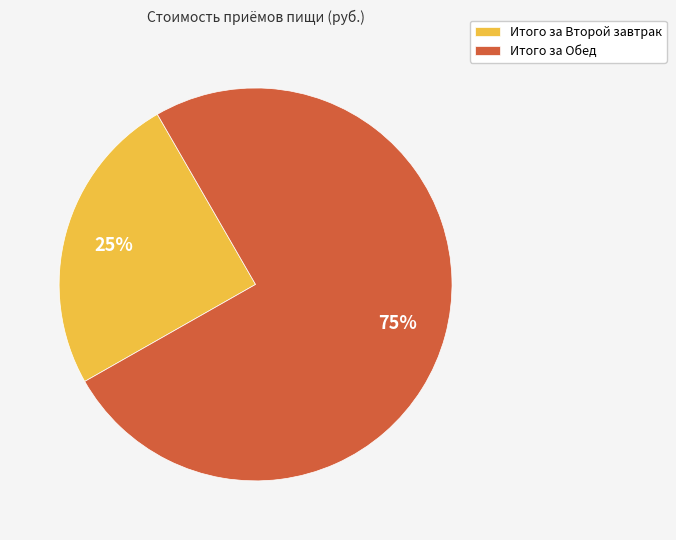

Which has a higher value, Итого за Обед or Итого за Второй завтрак?

Итого за Обед